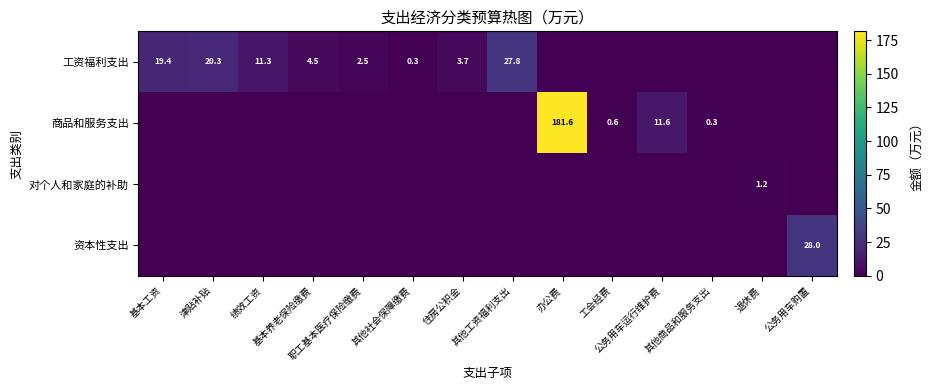

What is the highest value of the 工资福利支出 series?

27.8